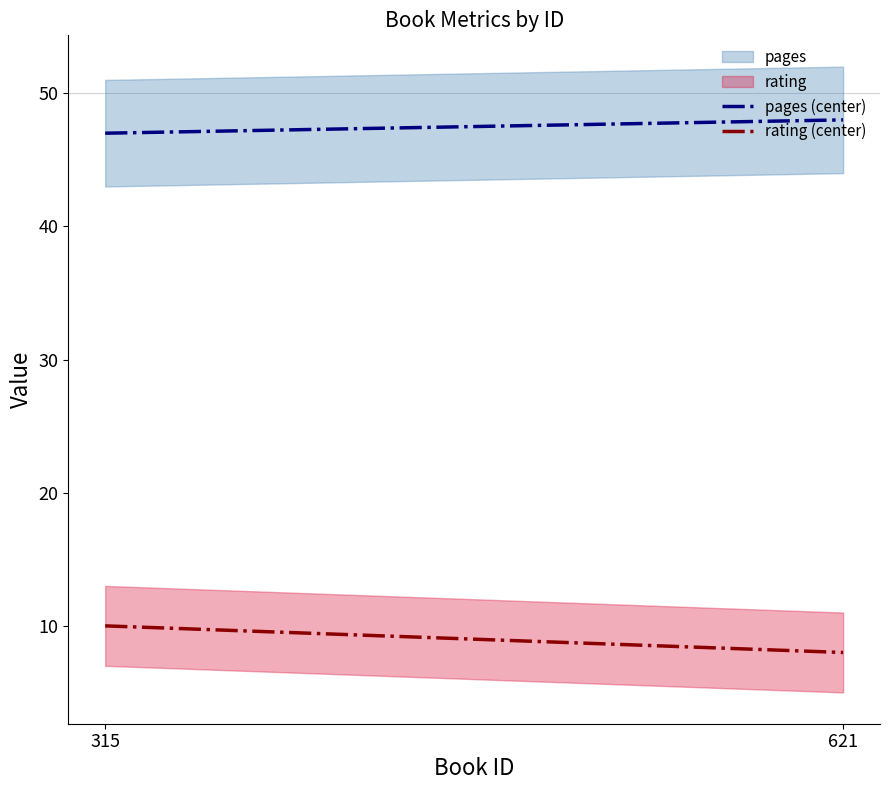

Reading left to right, transcribe all the data shown in this chart.

pages (center): 315=47	621=48
rating (center): 315=10	621=8